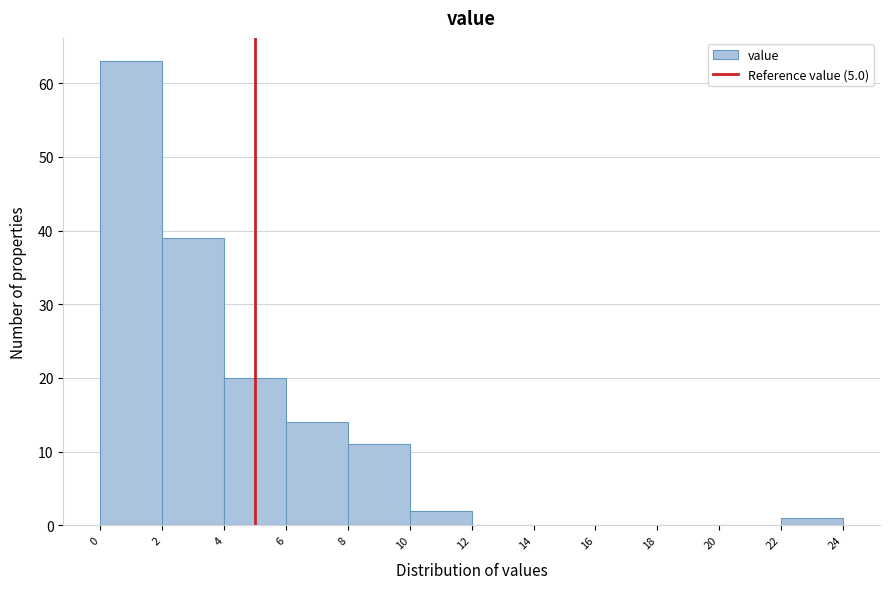

Reading left to right, list every bar in this chart as the range it spans on the x-axis followed by its height. The values are not printed on the chart, so give them approximately, as read against the axis.

0 to 2: 63
2 to 4: 39
4 to 6: 20
6 to 8: 14
8 to 10: 11
10 to 12: 2
12 to 14: 0
14 to 16: 0
16 to 18: 0
18 to 20: 0
20 to 22: 0
22 to 24: 1